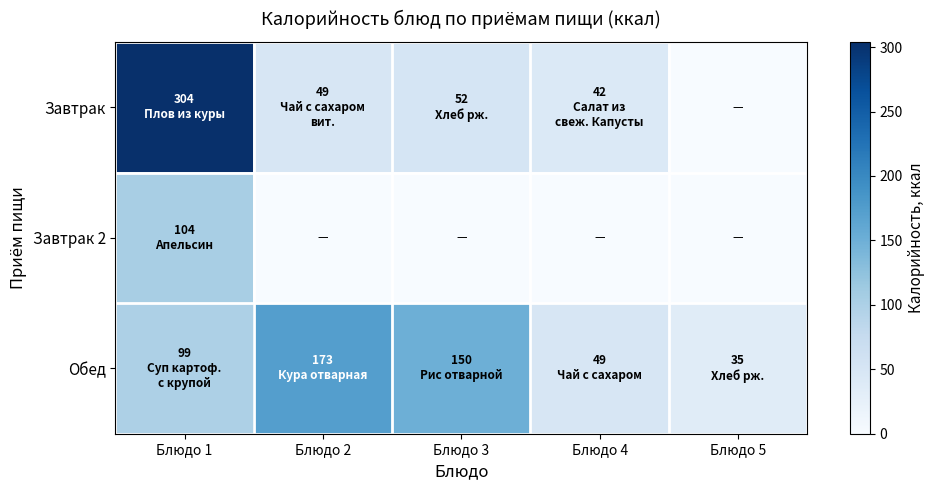

List the series in order of their peak value, highest first.

Завтрак, Обед, Завтрак 2